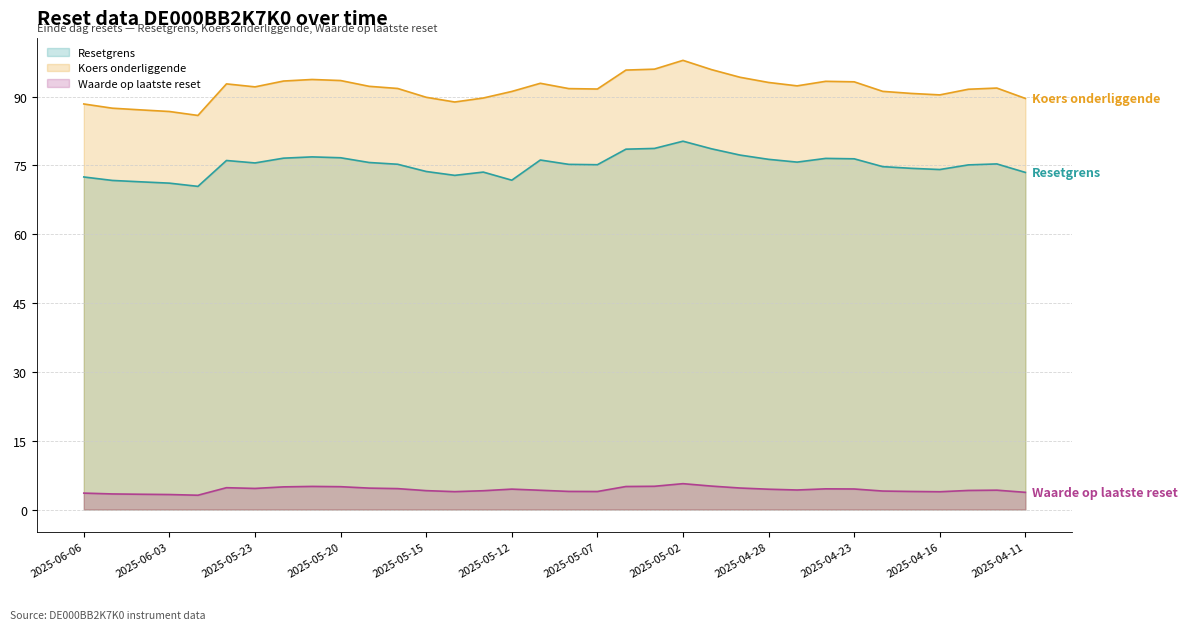

Which series has the largest total across all categories?

Koers onderliggende